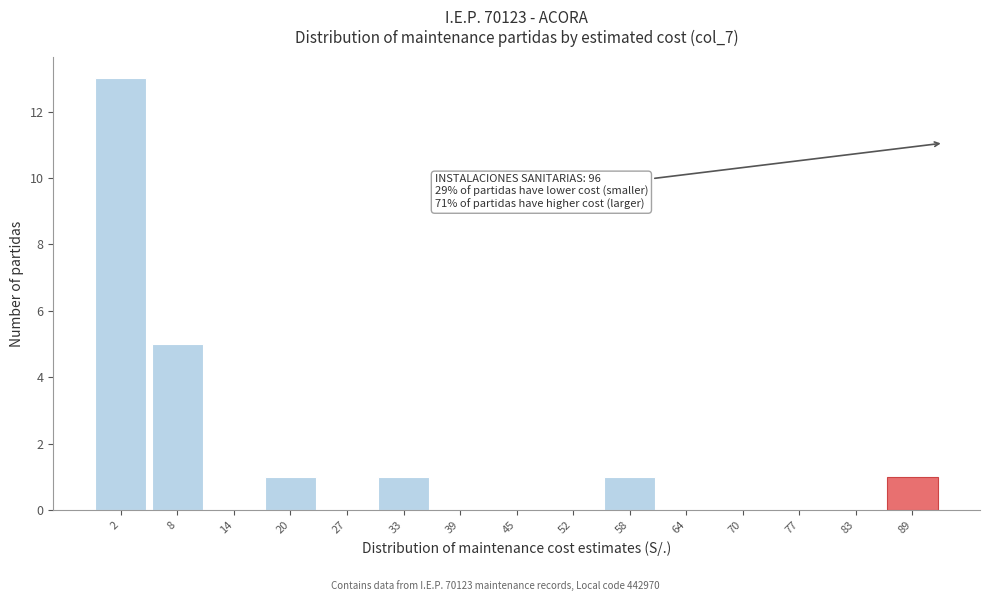

Reading left to right, what are all the values shown in this chart?

2=13	8=5	14=0	20=1	27=0	33=1	39=0	45=0	52=0	58=1	64=0	70=0	77=0	83=0	89=1